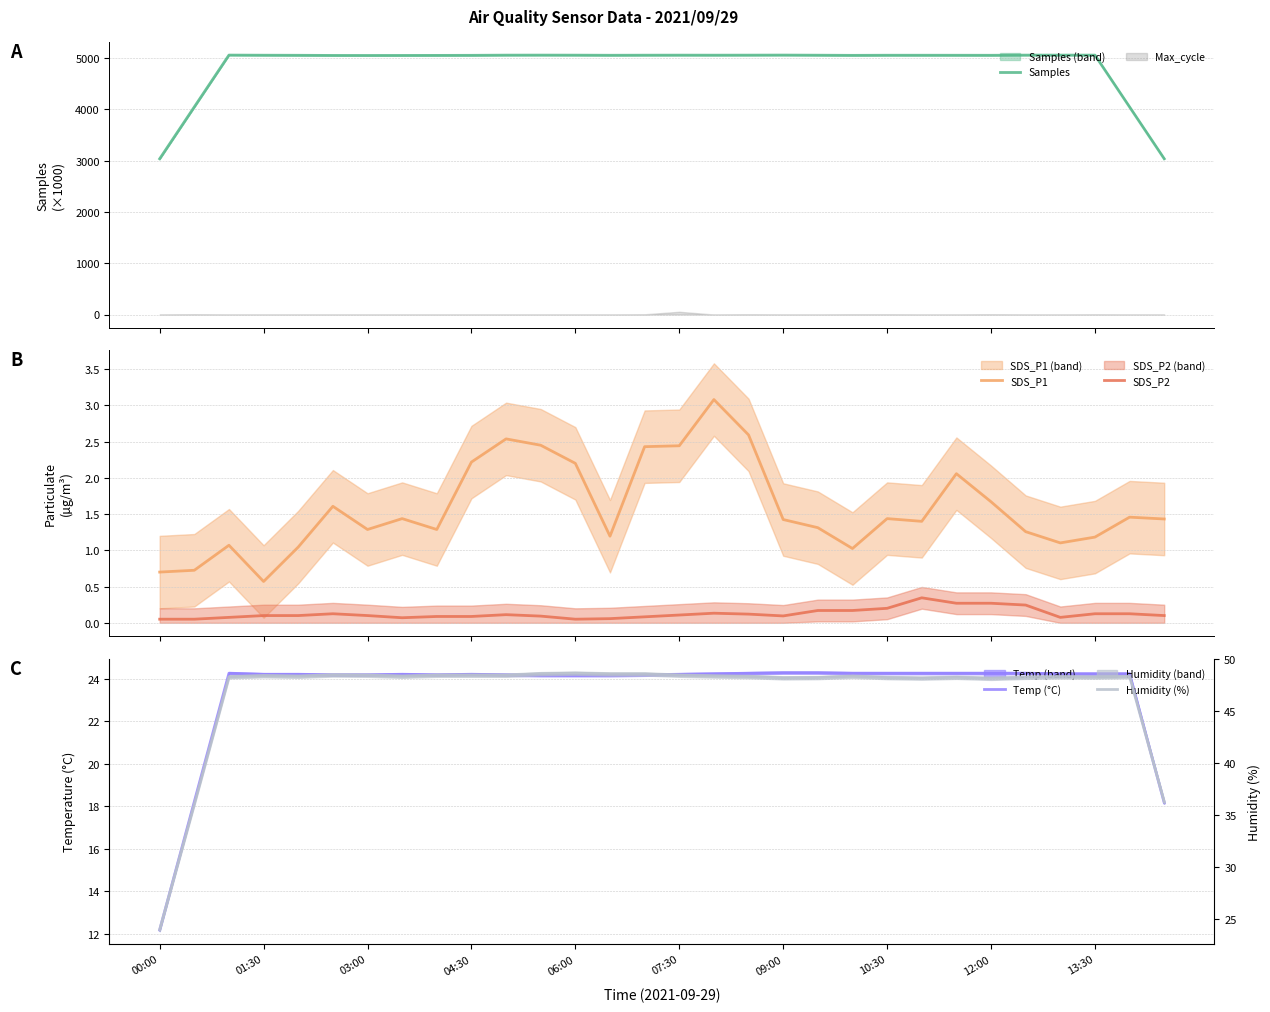

At 25, list the series in order from largest to smallest.

Samples, Humidity (%), Temp (°C), SDS_P1, SDS_P2